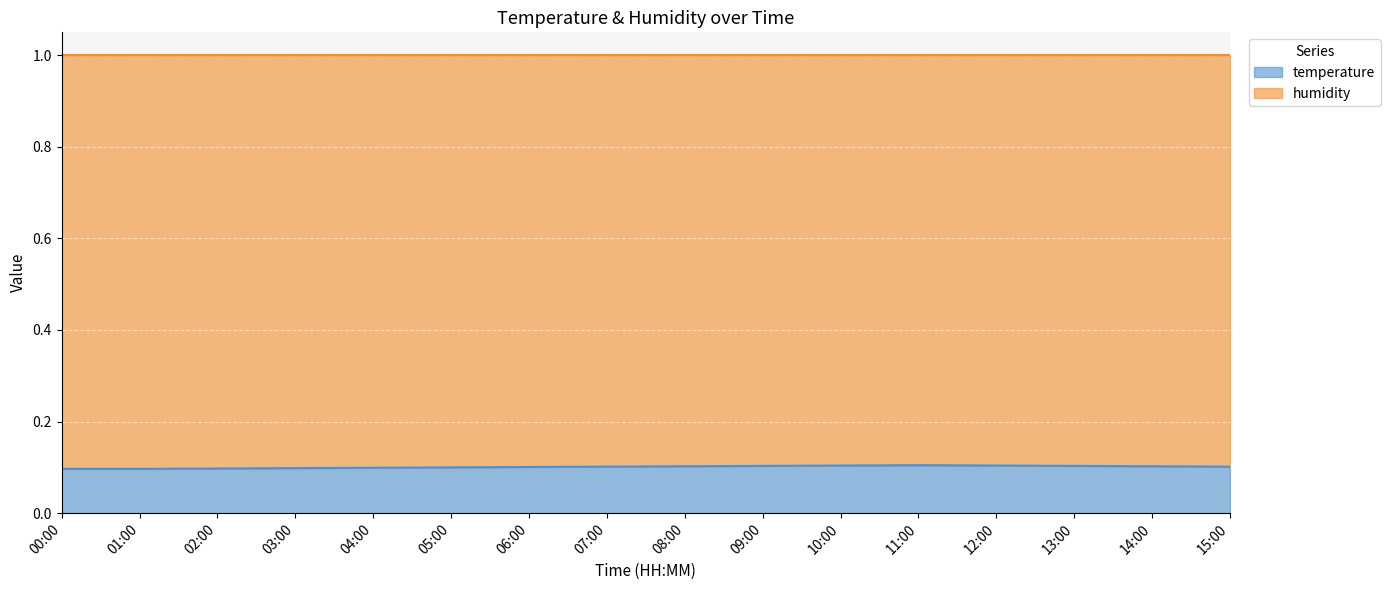

Rank the categories by value from highest to lowest.

11:00, 10:00, 12:00, 09:00, 13:00, 08:00, 14:00, 07:00, 15:00, 06:00, 05:00, 04:00, 03:00, 02:00, 00:00, 01:00